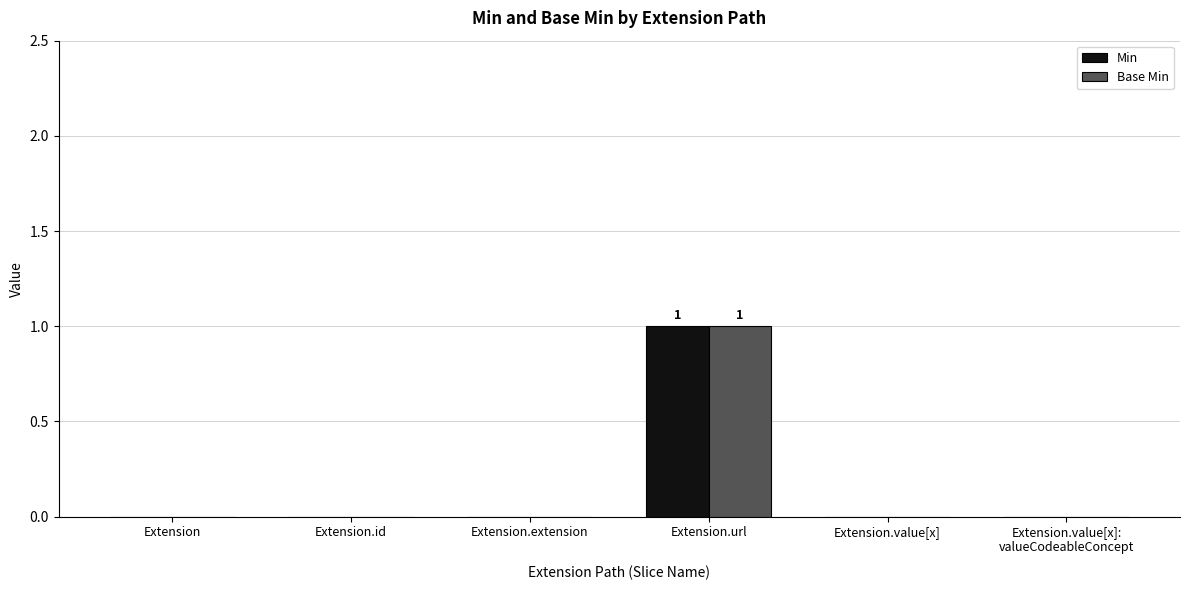

At which category is the sum across all series the highest?

Extension.url